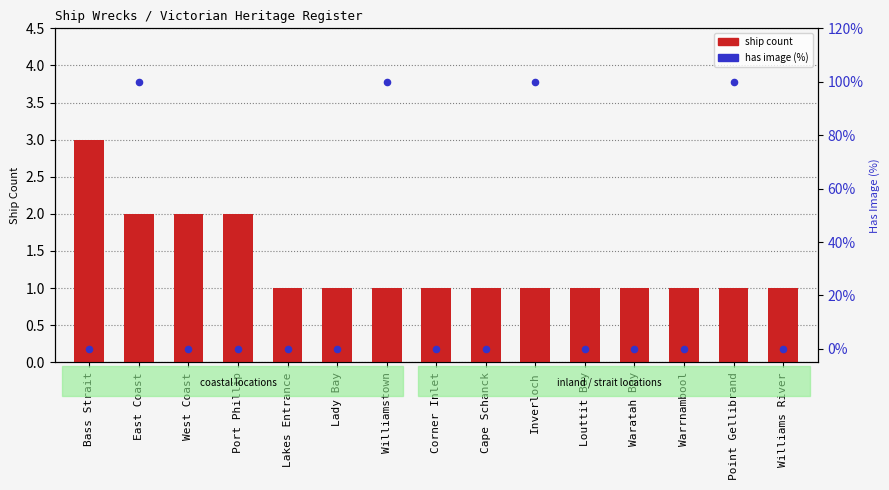

What are all the series names shown in the legend?

ship count, has image (%)